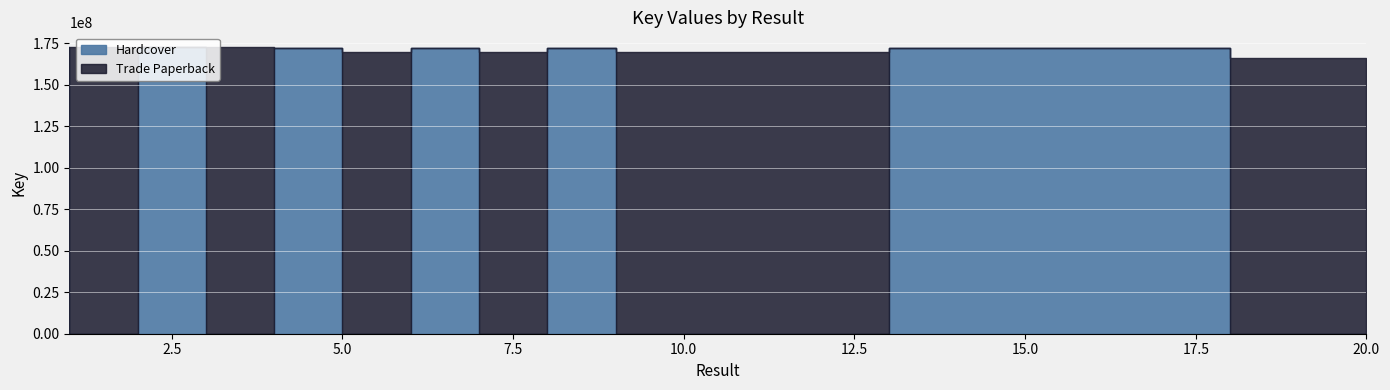

How many intersections are there between Hardcover and Trade Paperback?

11